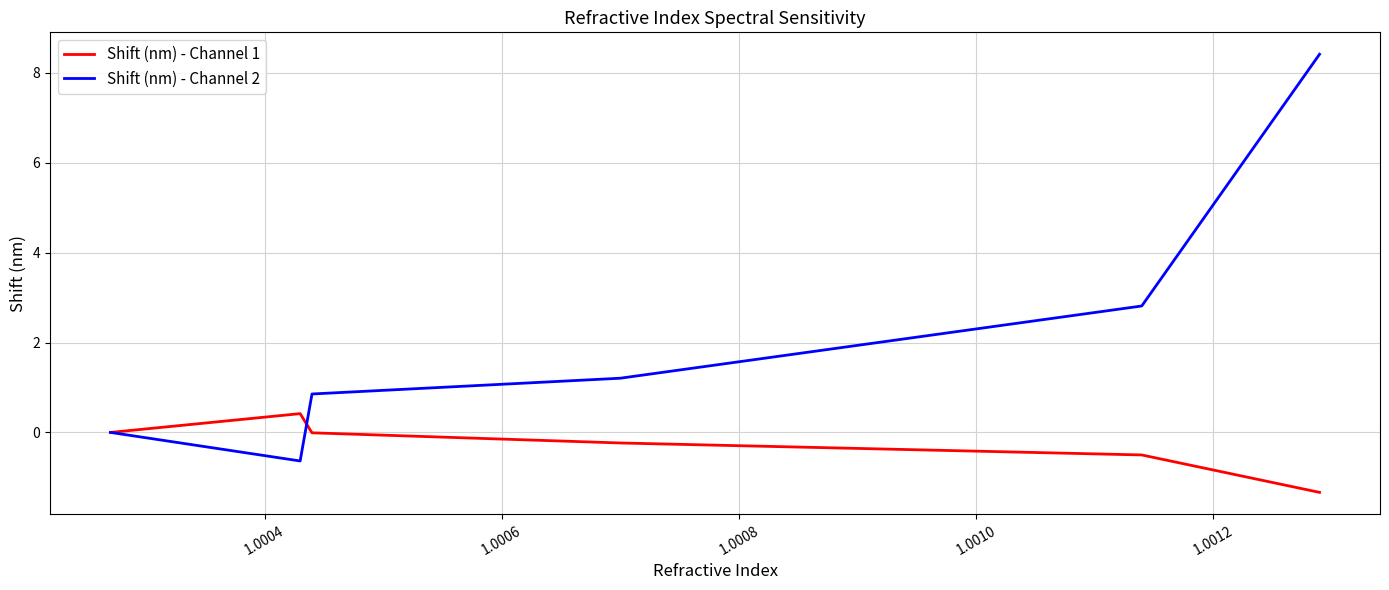

Which series has the largest total across all categories?

Shift (nm) - Channel 2